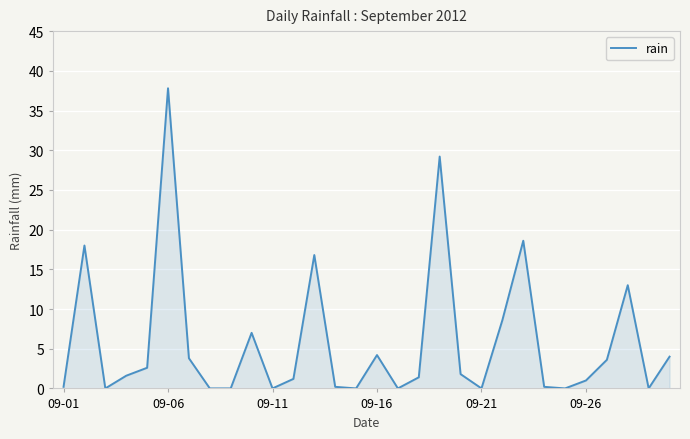

What is the greatest value displayed?

37.8